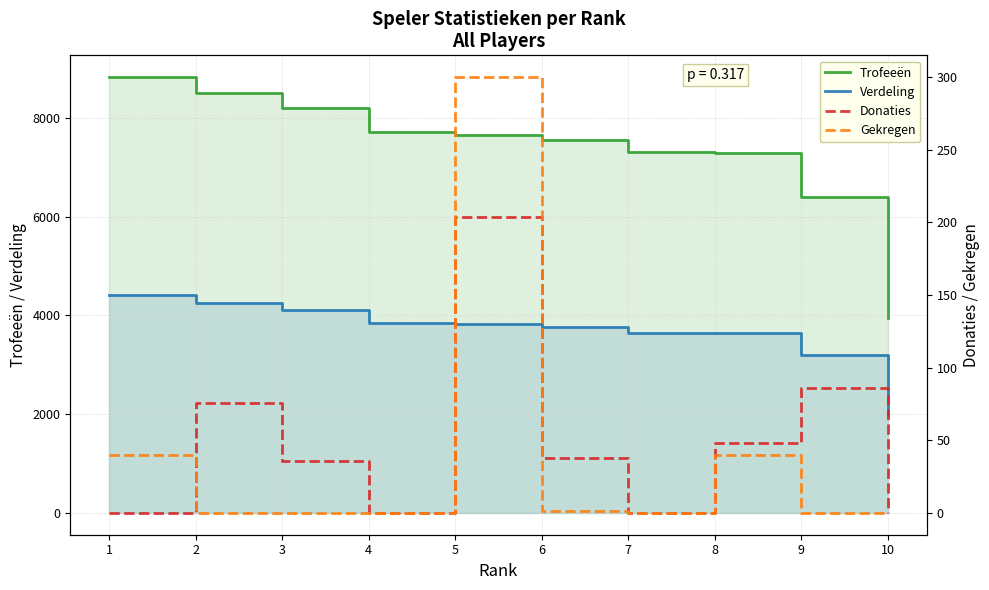

The Verdeling series shows 1084 at 6. True or false?

False